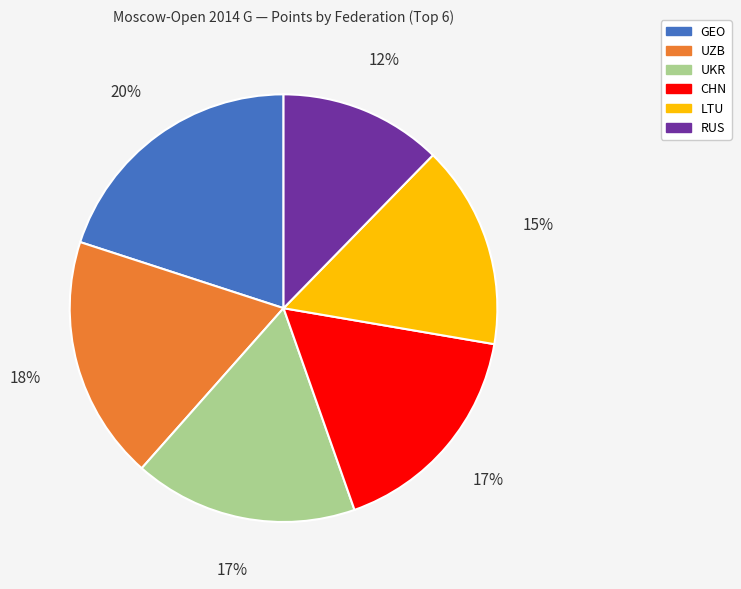

To the nearest percent, what portion does UZB represent?

18%